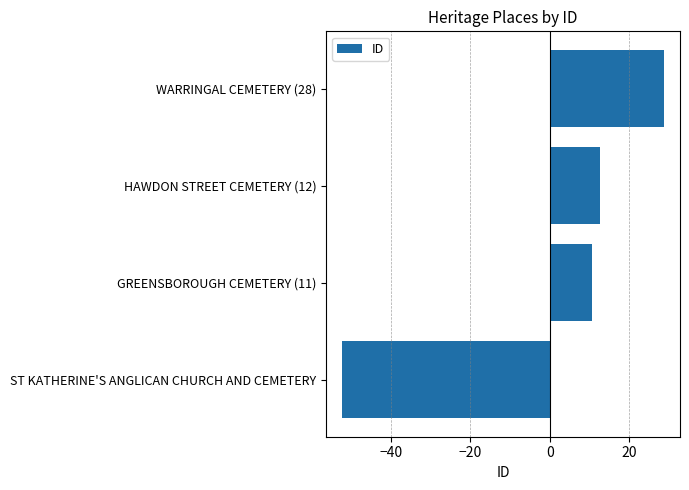

What is the minimum value shown in the chart?

-52.2